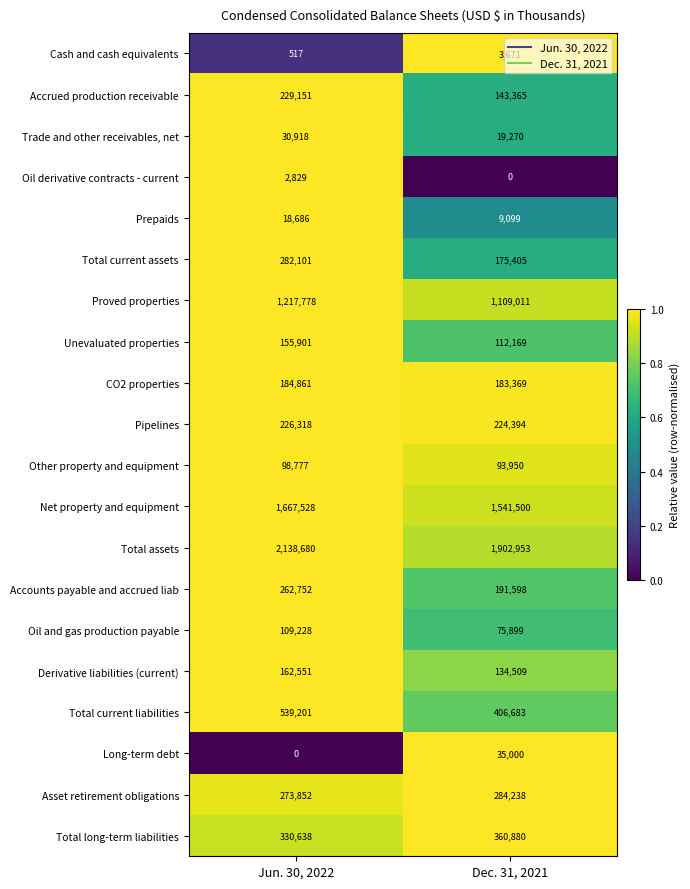

What is the approximate value of Net property and equipment at Dec. 31, 2021, to the nearest 50?

1541500